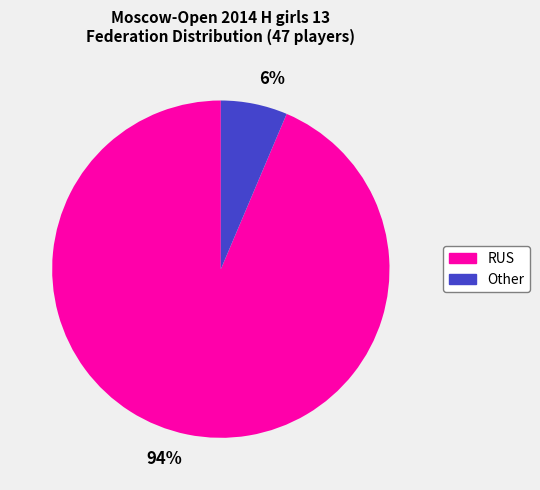

Rank the categories by value from lowest to highest.

Other, RUS